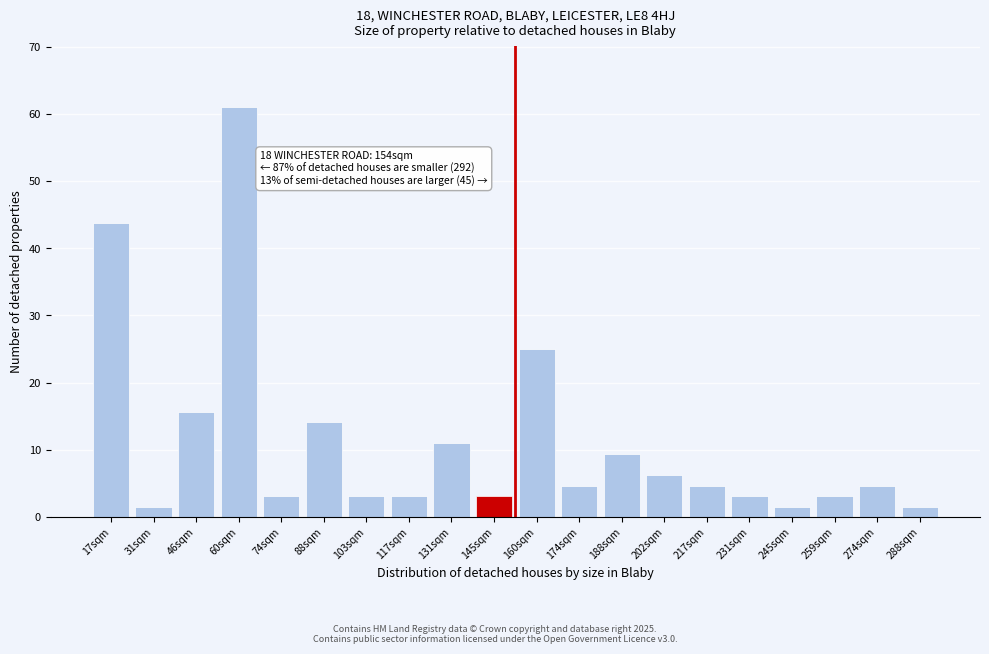

Reading left to right, extract all data points from this chart.

43.8	1.6	15.6	61.0	3.1	14.1	3.1	3.1	10.9	3.1	25.0	4.7	9.4	6.3	4.7	3.1	1.6	3.1	4.7	1.6